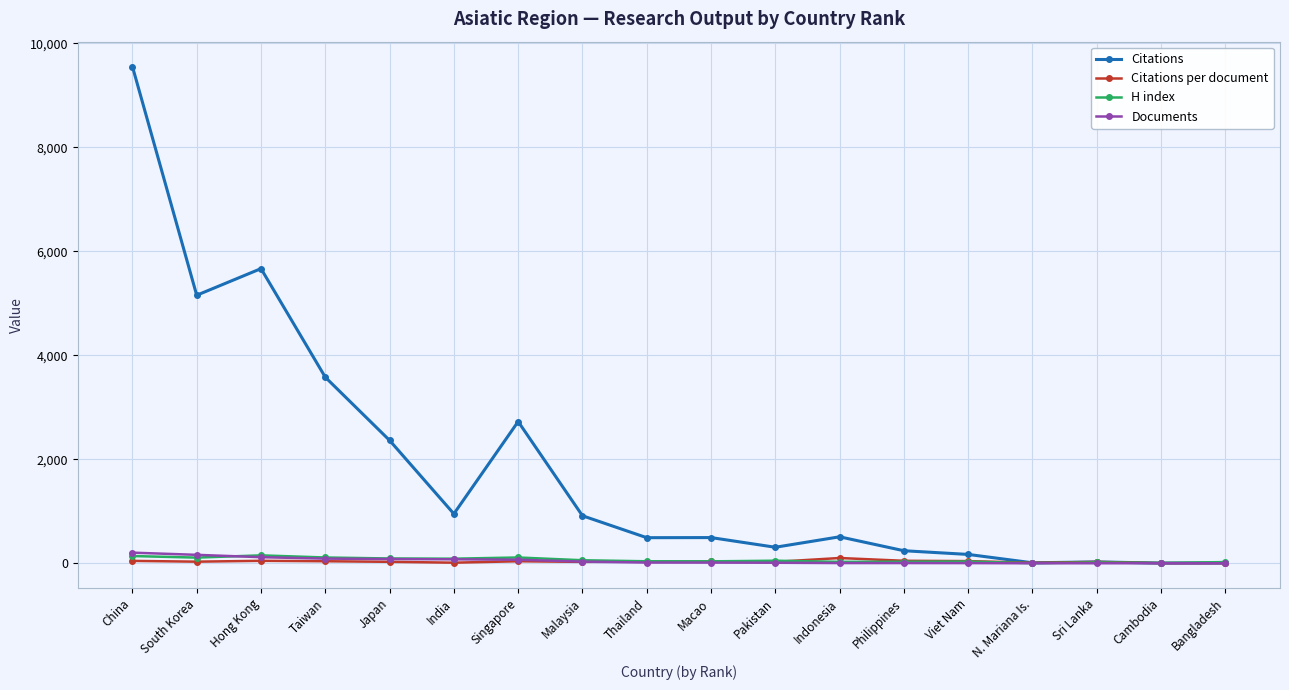

Which series changed the most between Philippines and Sri Lanka?

Citations